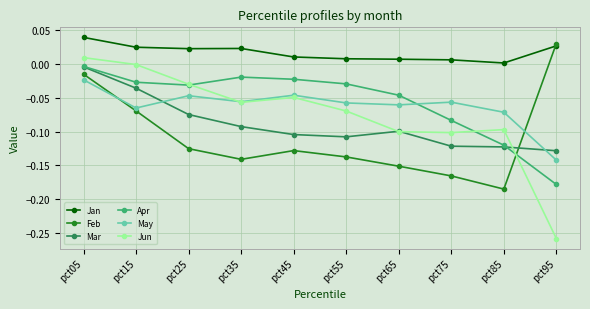

At which category does Mar reach its first local peak?

pct65